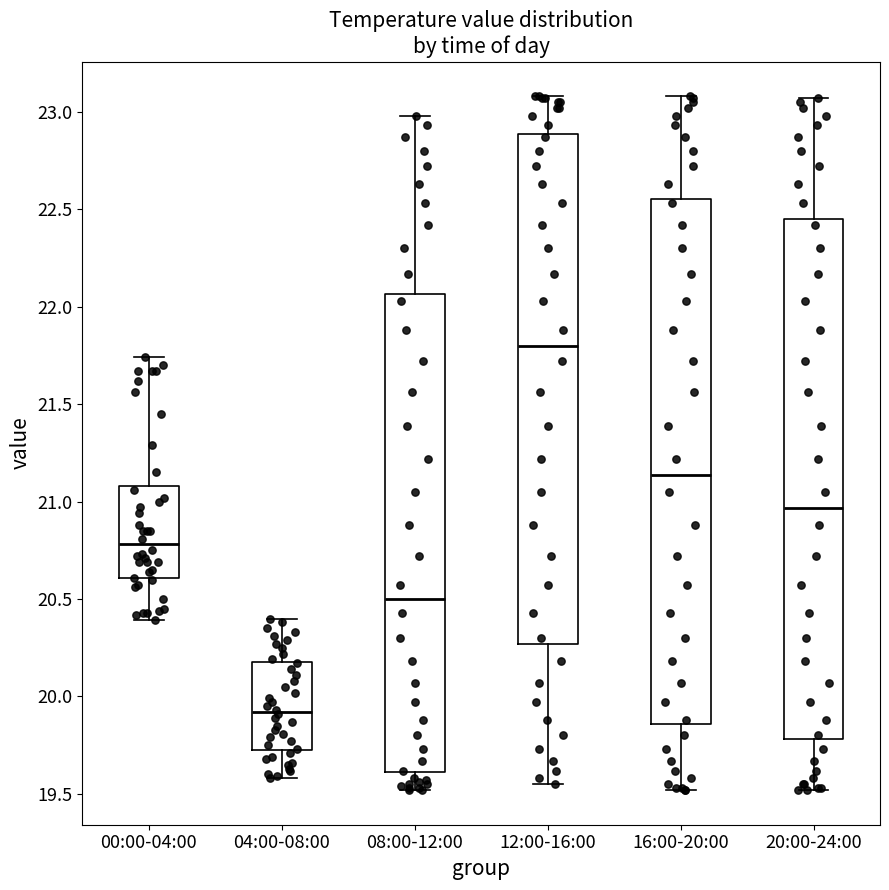

Where does the lower whisker of the box for 08:00-12:00 end on the y-axis? The values are not printed on the chart, so give them approximately, as read against the axis.

19.50